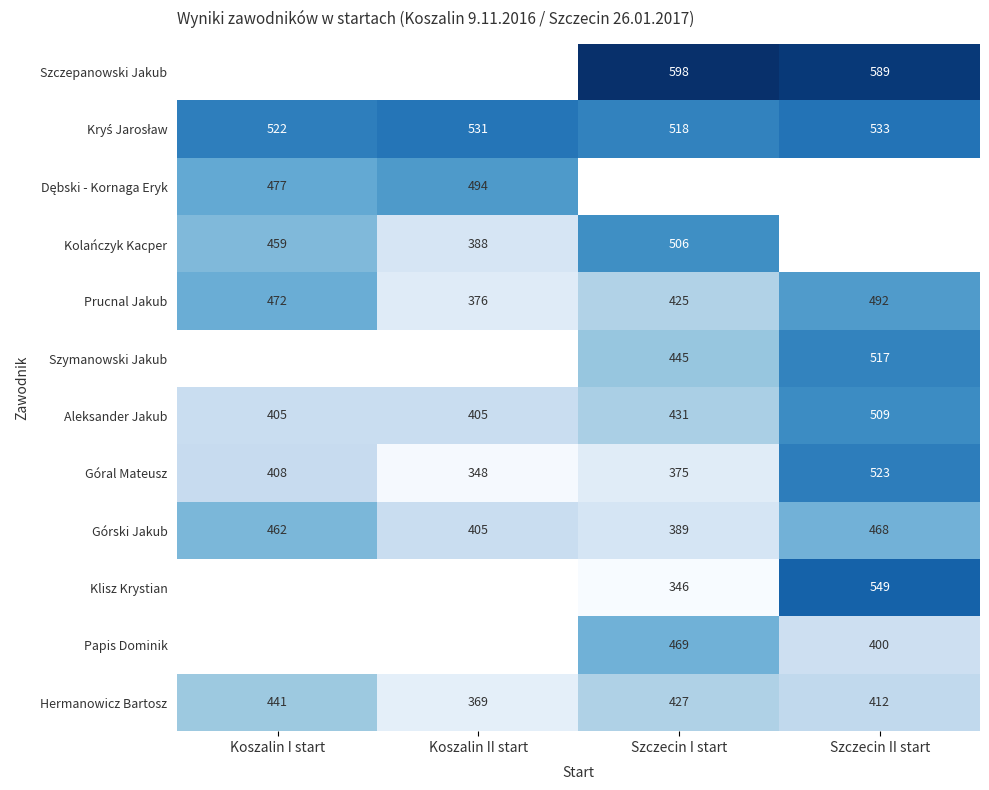

What is the difference between the highest and lowest values at Szczecin II start?

189.0